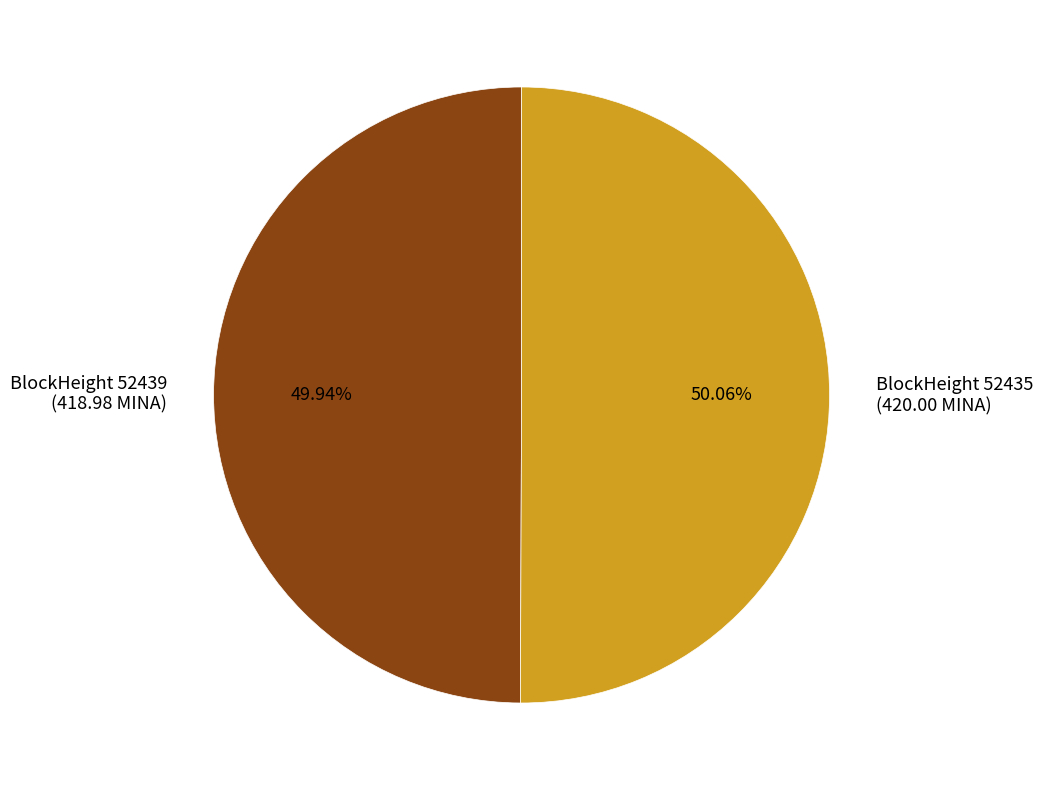

Is there a majority slice in this chart?

Yes